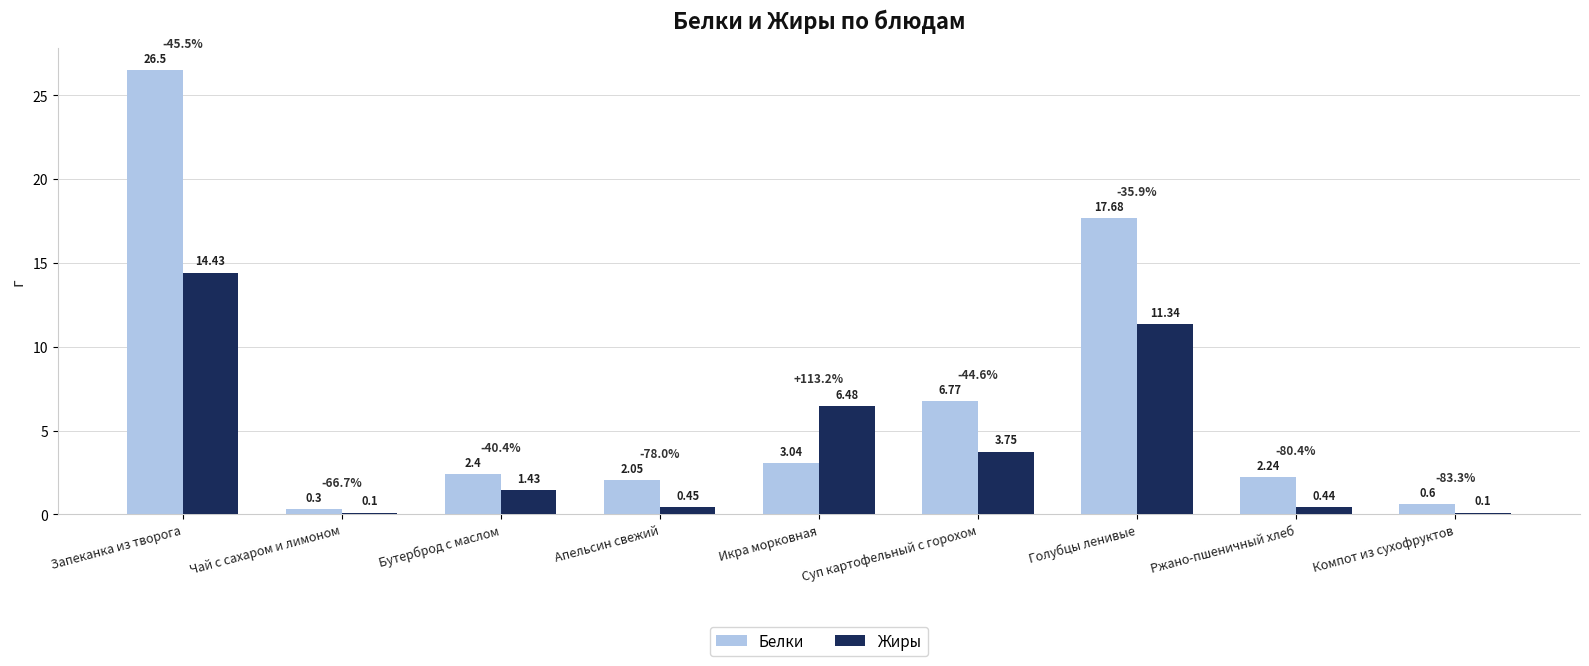

Which category has the lowest value in the Белки series?

Чай с сахаром и лимоном